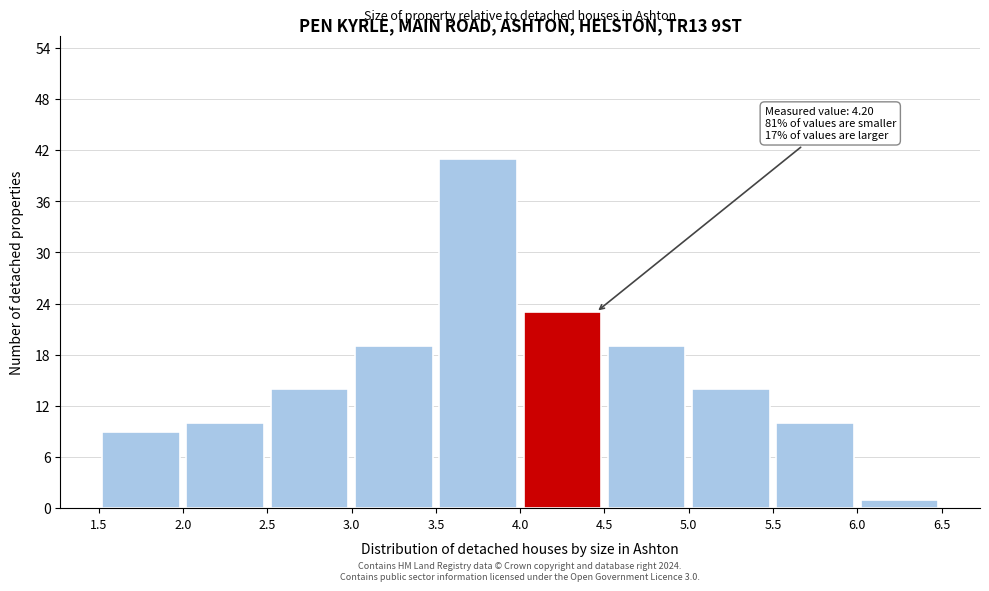

Which range on the x-axis has the tallest bar?

3.5 to 4.0